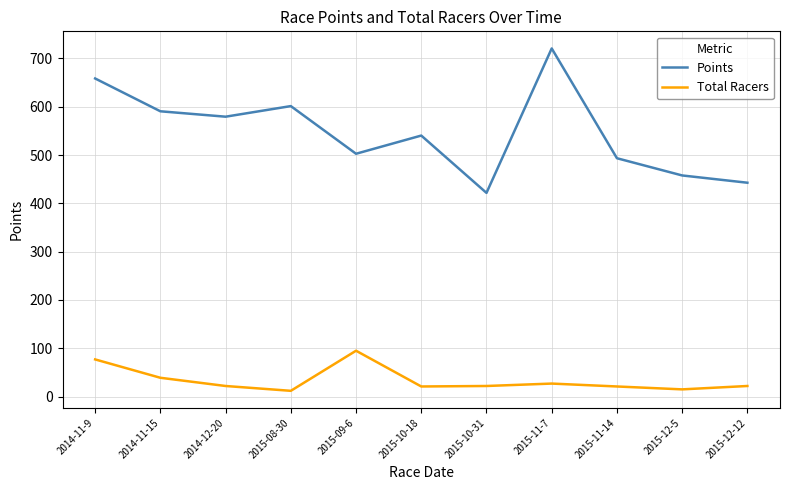

What value does the Points series have at 2015-12-12?

442.7